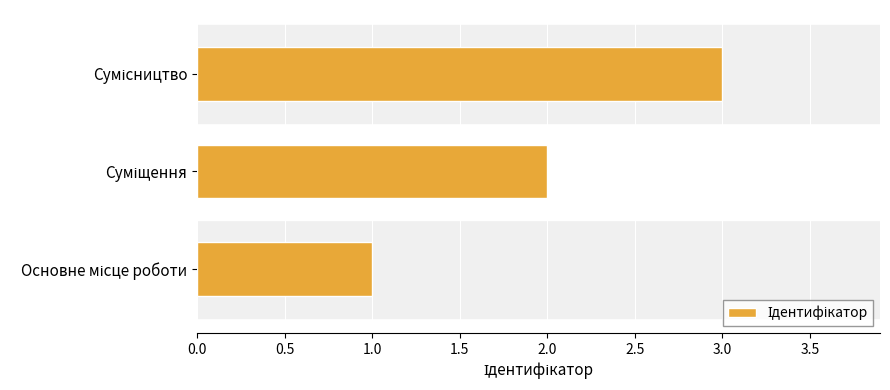

What is the greatest value displayed?

3